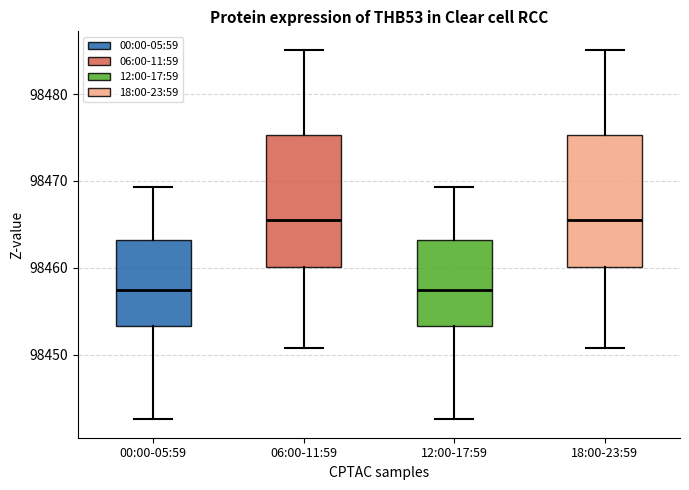

Reading left to right, transcribe this box plot: for each box, give where its median line is, the range the box spans, and where its two whiskers end, as read against the y-axis. The values are not printed on the chart, so give them approximately, as read against the axis.

00:00-05:59: median 98457, box 98453 to 98463, whiskers 98443 to 98469
06:00-11:59: median 98466, box 98460 to 98475, whiskers 98451 to 98485
12:00-17:59: median 98457, box 98453 to 98463, whiskers 98443 to 98469
18:00-23:59: median 98466, box 98460 to 98475, whiskers 98451 to 98485